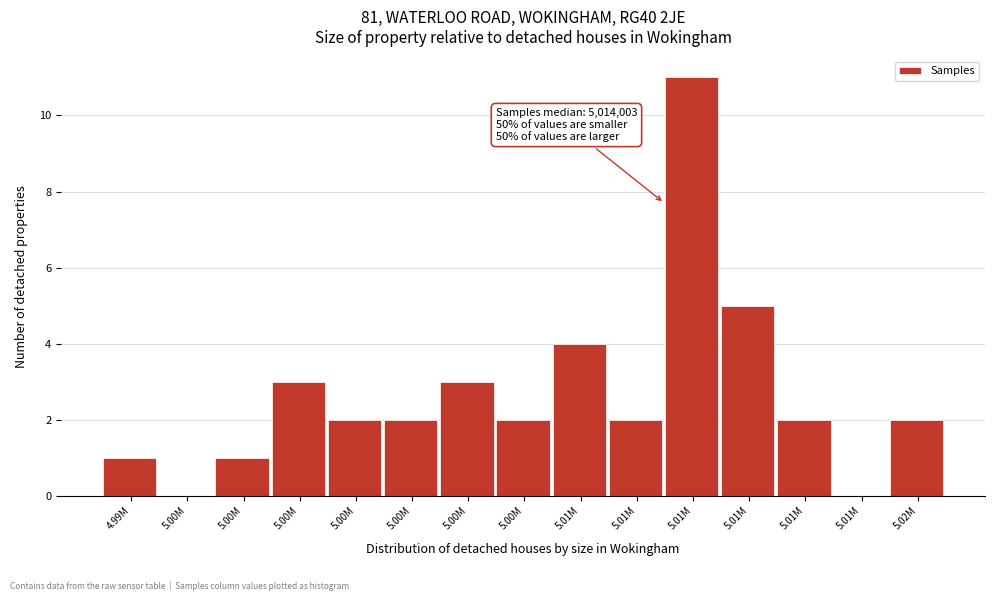

Count the number of categories in the chart.

15